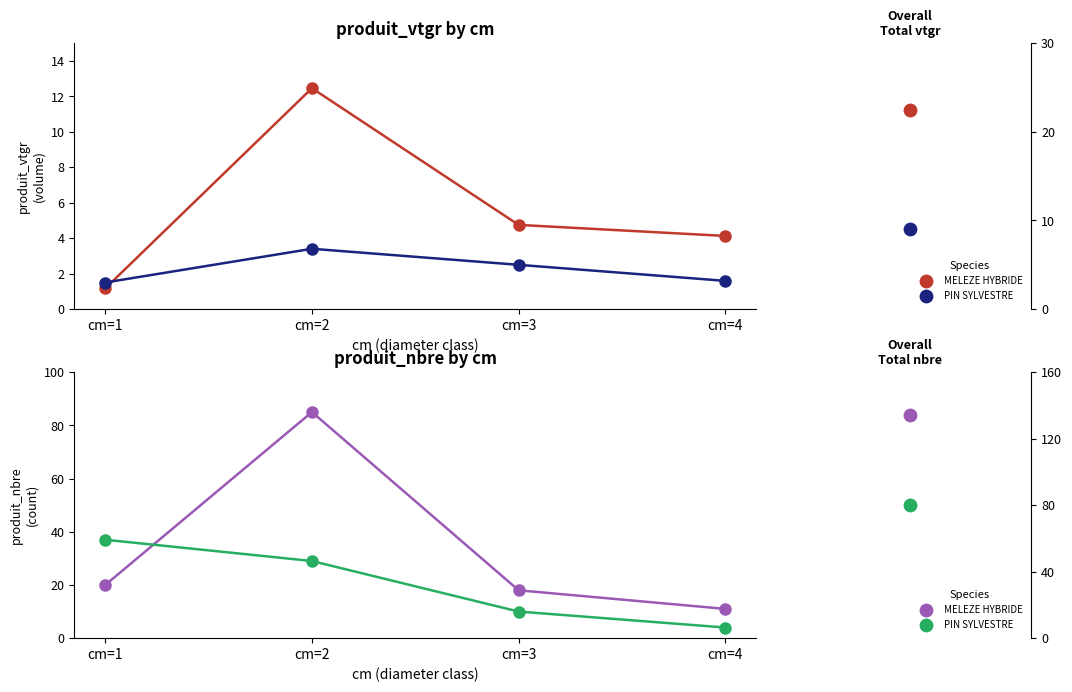

Is the value of MELEZE HYBRIDE at cm=2 greater than the value of PIN SYLVESTRE at cm=4?

Yes